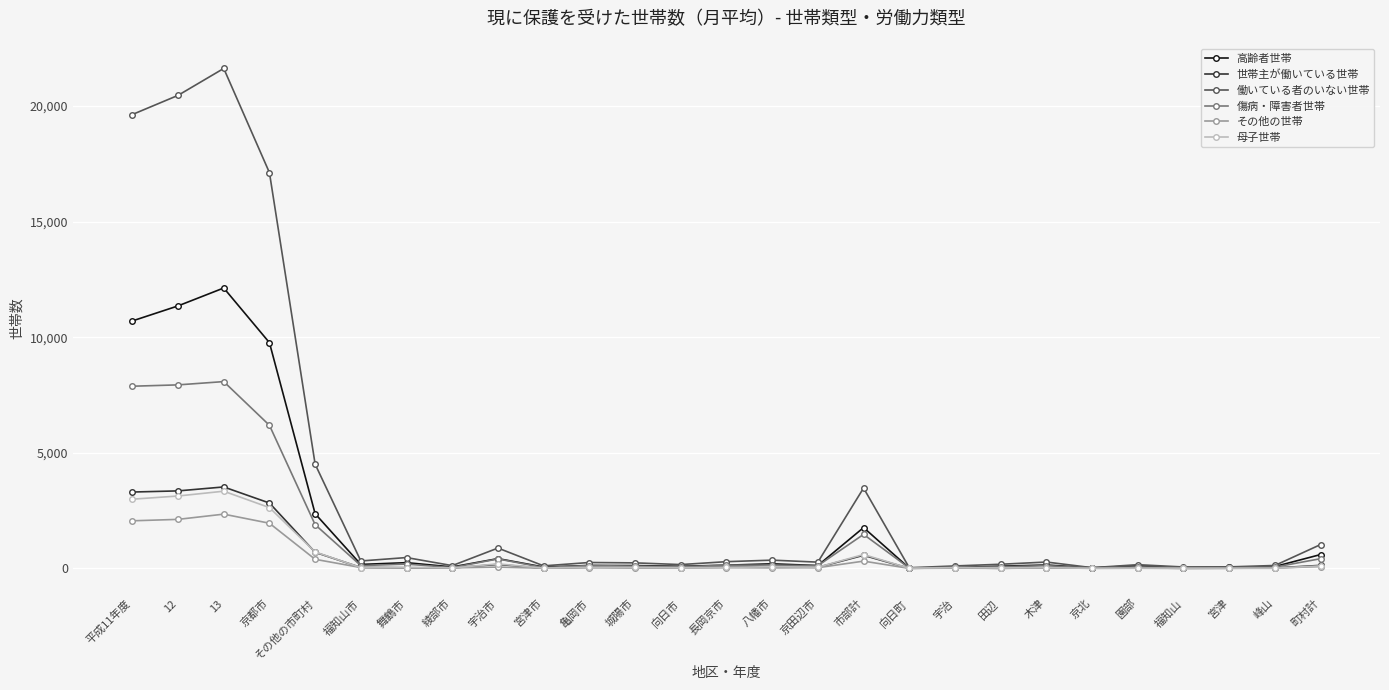

In 世帯主が働いている世帯, how many points are lower than both neighbors (excluding endpoints)?

8